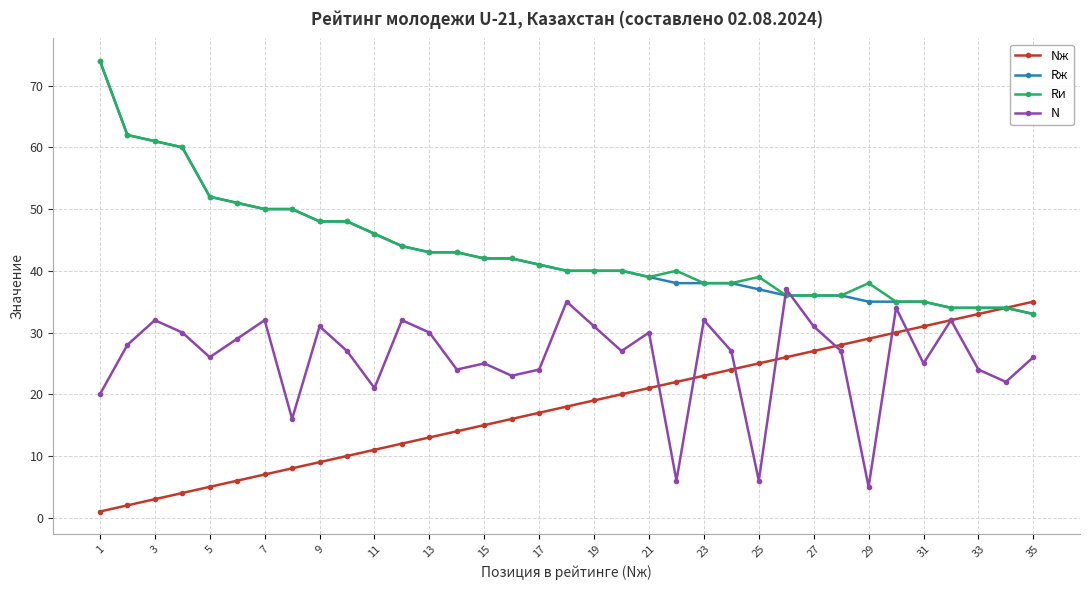

Reading left to right, extract all data points from this chart.

Nж: 1	2	3	4	5	6	7	8	9	10	11	12	13	14	15	16	17	18	19	20	21	22	23	24	25	26	27	28	29	30	31	32	33	34	35
Rж: 74	62	61	60	52	51	50	50	48	48	46	44	43	43	42	42	41	40	40	40	39	38	38	38	37	36	36	36	35	35	35	34	34	34	33
Rи: 74	62	61	60	52	51	50	50	48	48	46	44	43	43	42	42	41	40	40	40	39	40	38	38	39	36	36	36	38	35	35	34	34	34	33
N: 20	28	32	30	26	29	32	16	31	27	21	32	30	24	25	23	24	35	31	27	30	6	32	27	6	37	31	27	5	34	25	32	24	22	26